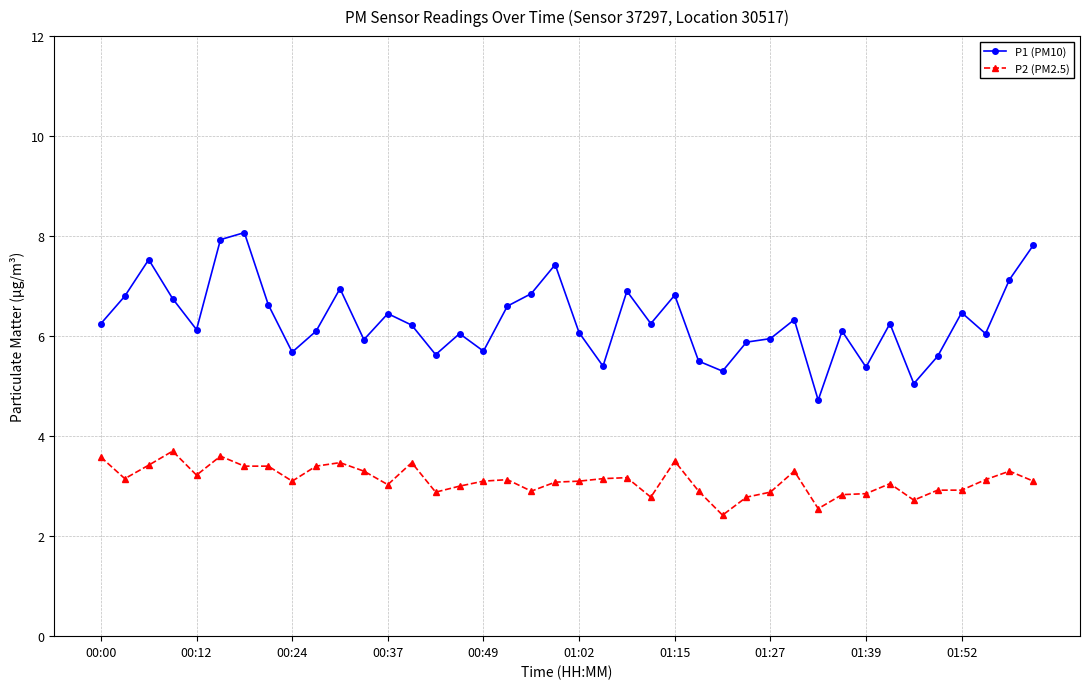

How many distinct data groups are displayed?

2